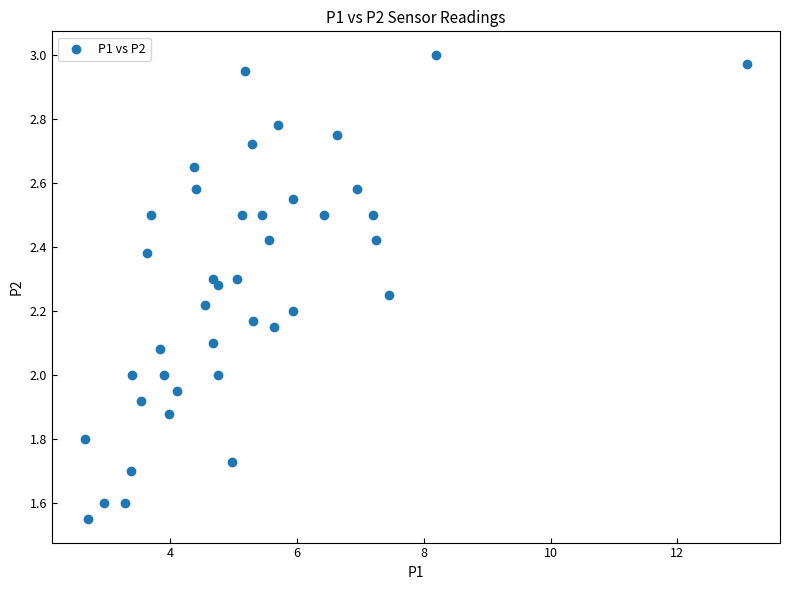

What is the range of X values (max minus min)?

10.4